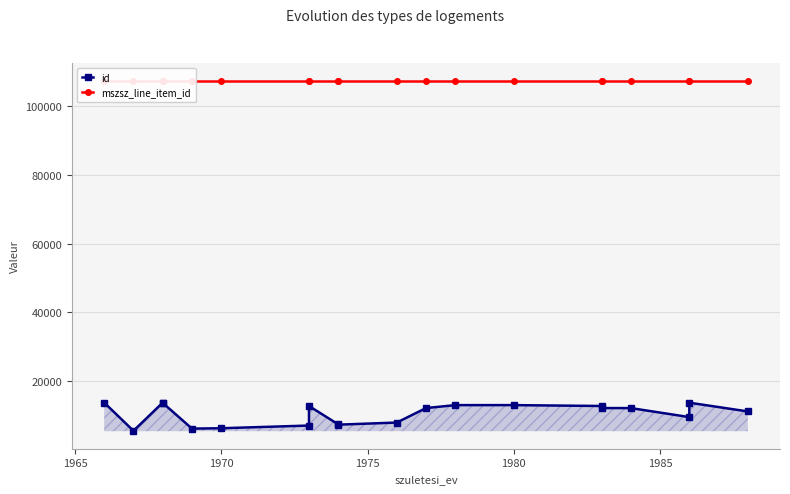

Between 1965 and 1985, which series saw the biggest shift?

id